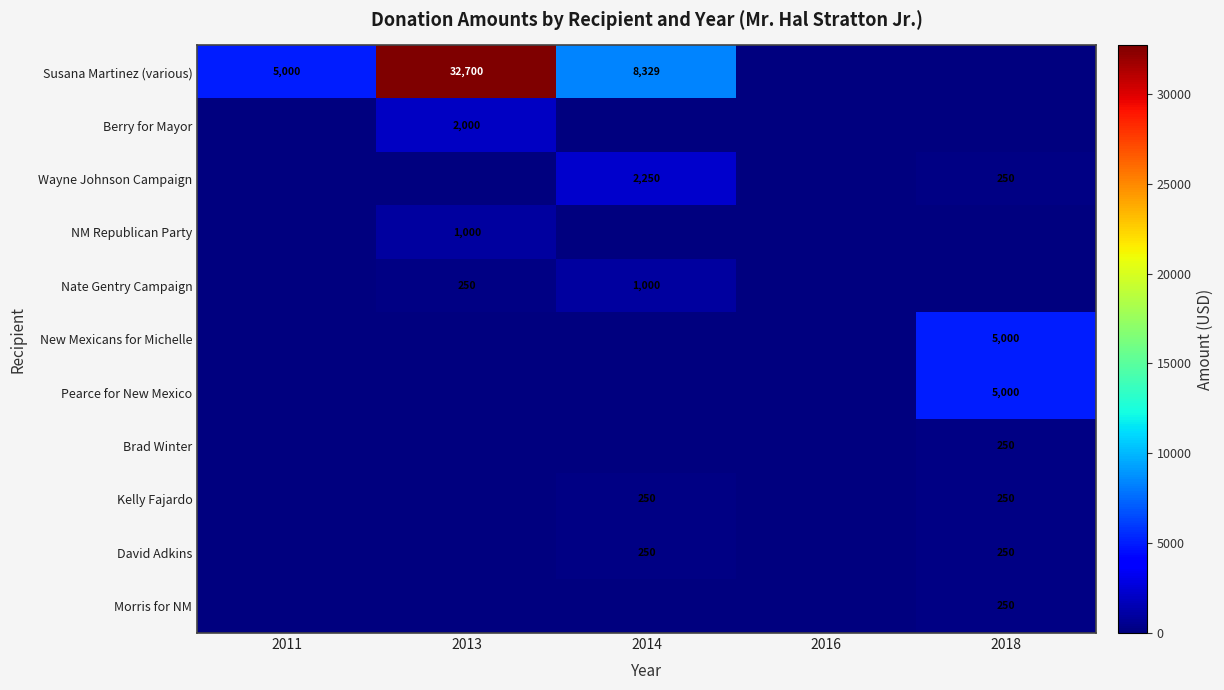

The David Adkins series shows 344 at 2014. True or false?

False